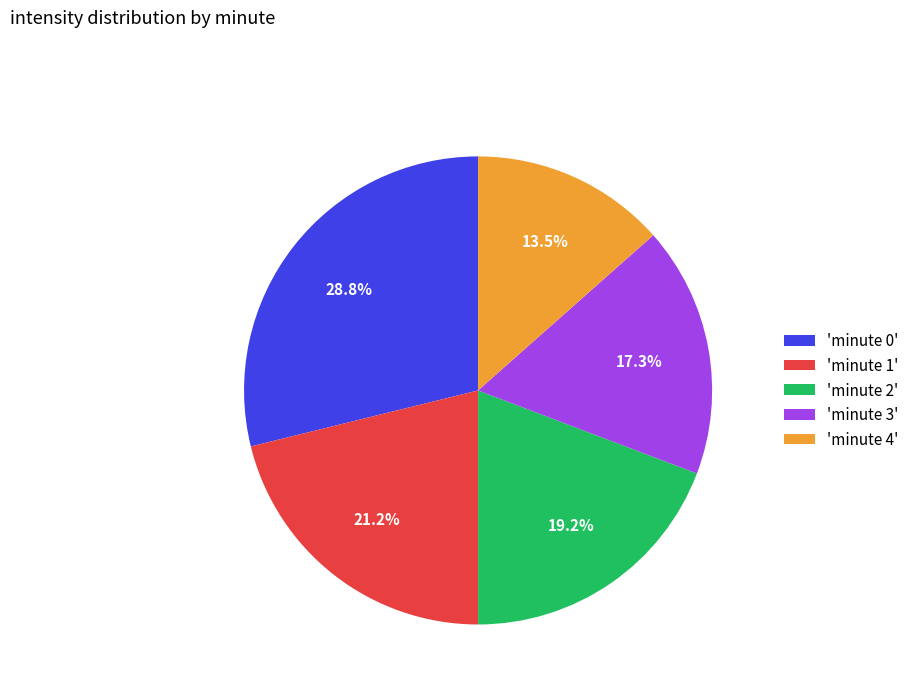

How many slices are in this pie chart?

5